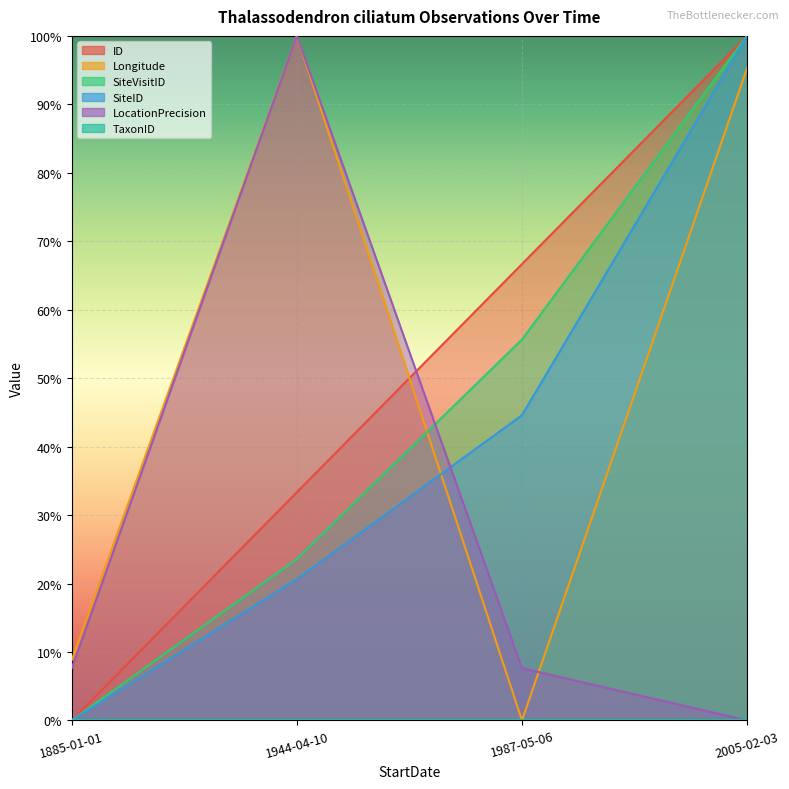

Is it true that ID equals 0.4 at 1987-05-06?

False